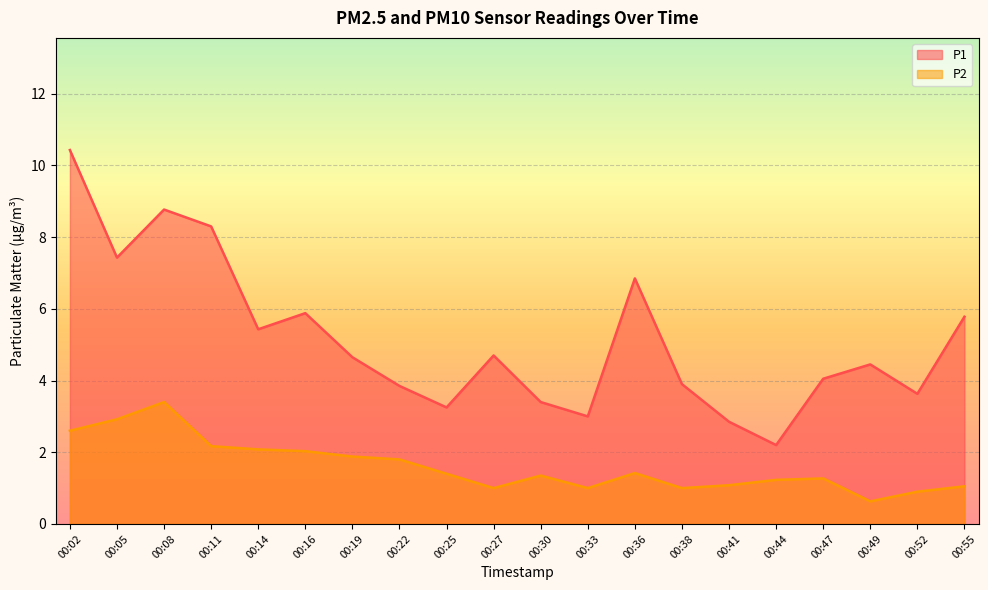

What is the value of the P2 point at the 3rd from the left?

3.4